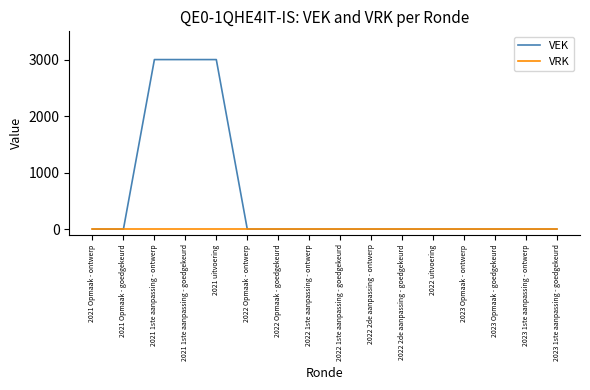

Which series has the largest range (max minus min)?

VEK